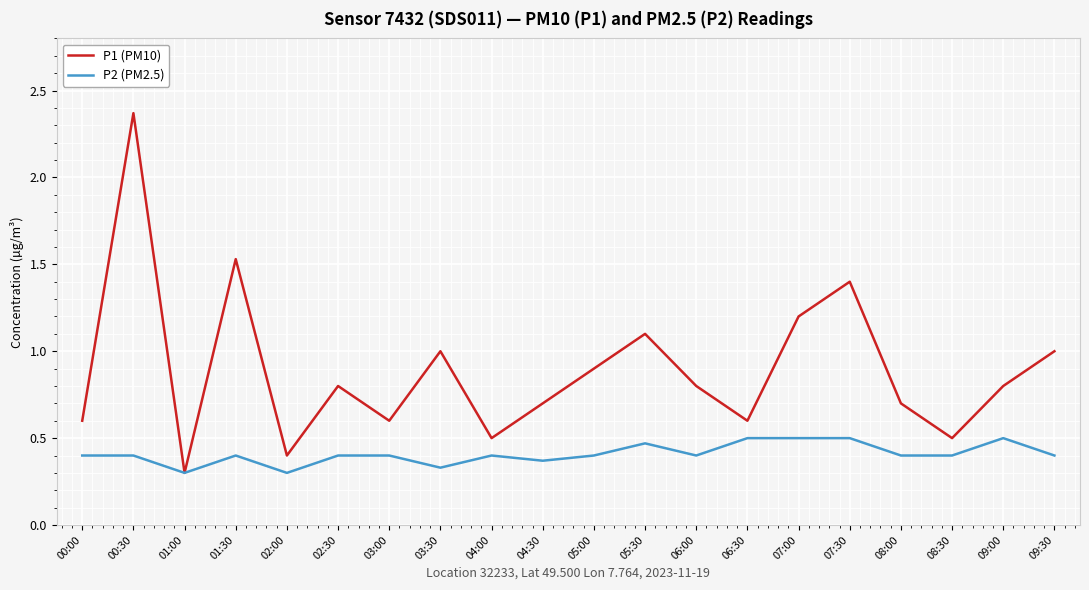

Which label corresponds to the largest value in the chart?

00:30